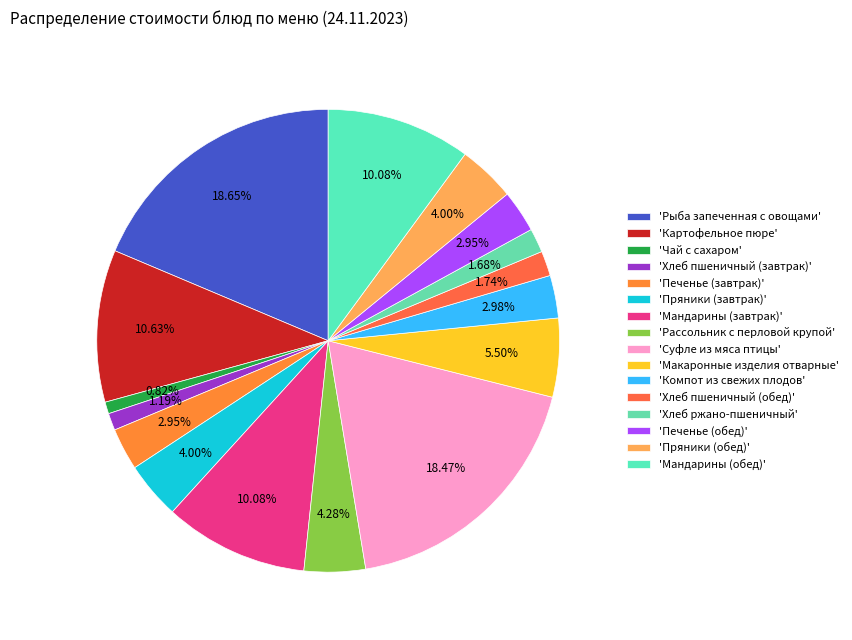

What is the largest slice in the pie chart?

Рыба запеченная с овощами